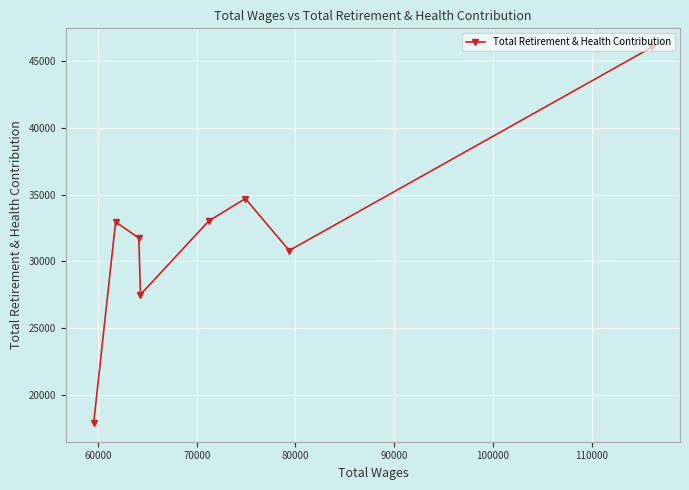

What is the greatest value displayed?

46050